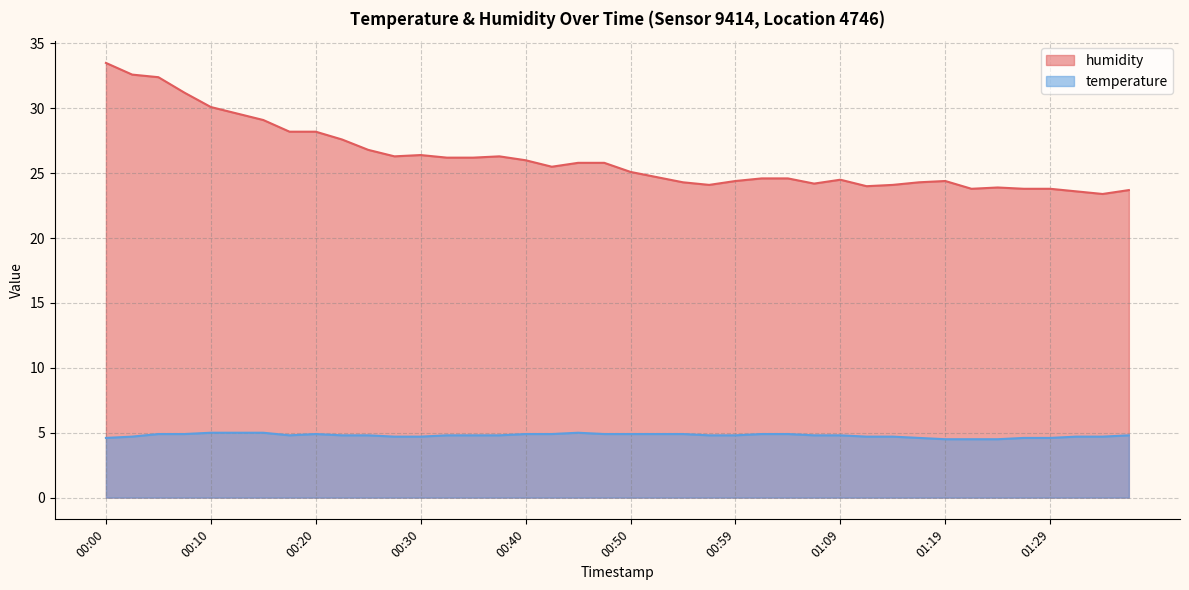

True or false: temperature has a value of 6.3 at 00:59.

False